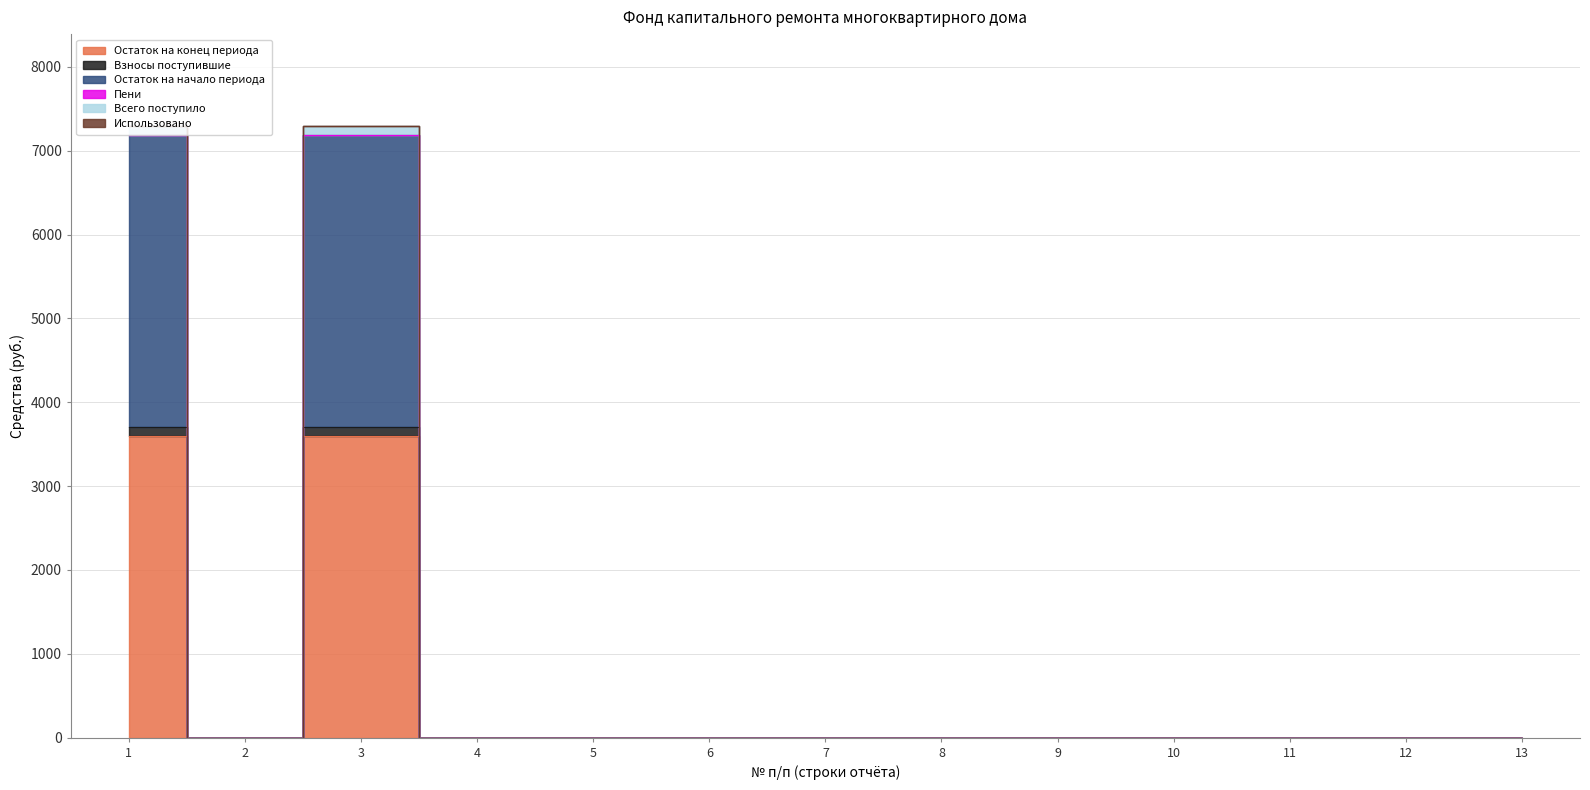

At how many categories does at least one series exceed 3148?

2